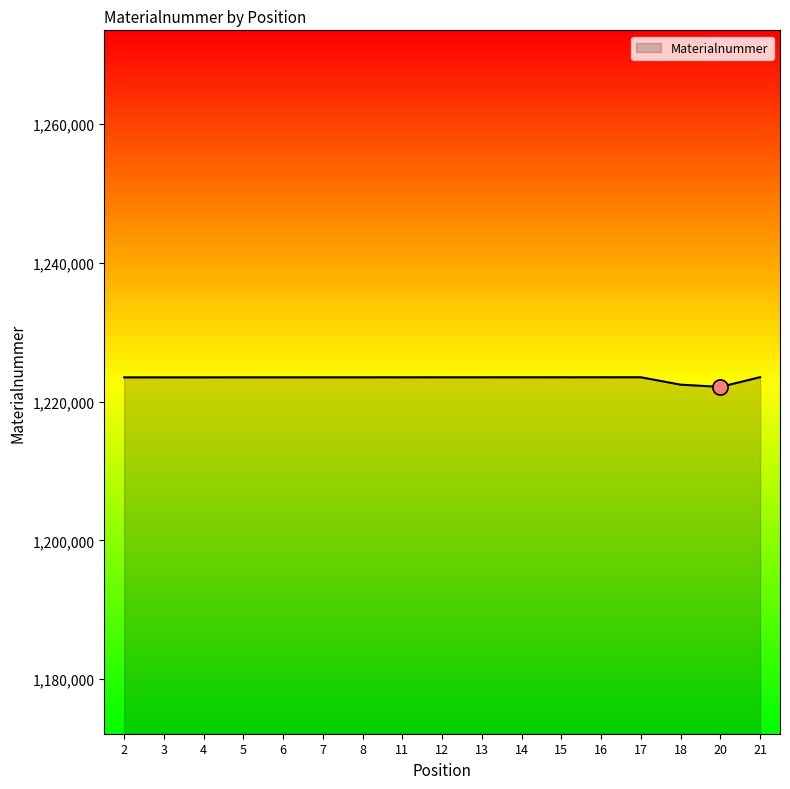

What is the change in value from 8 to 21?

+24